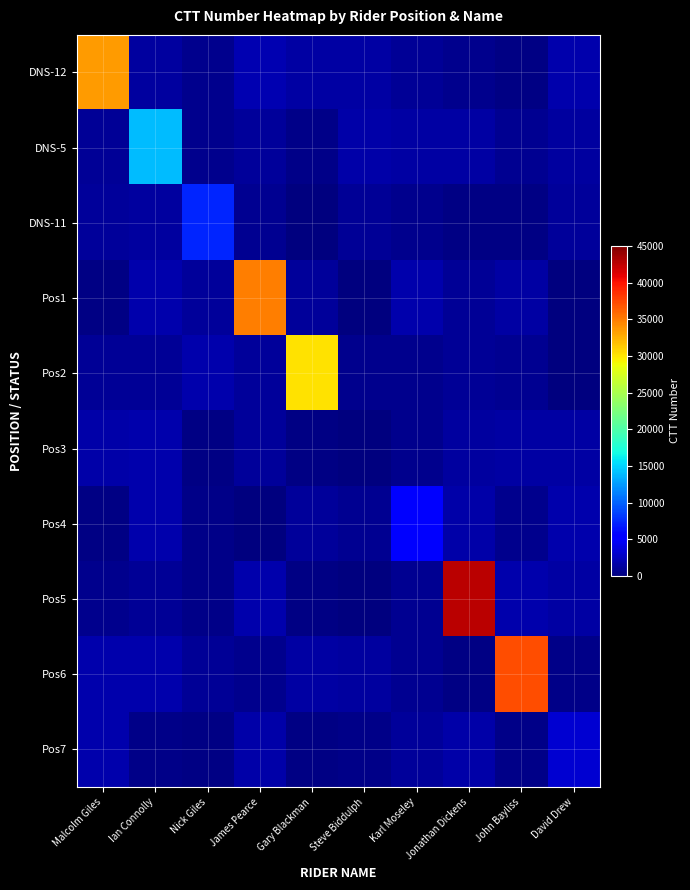

Rank the series at John Bayliss from lowest to highest value.

DNS-12, DNS-11, Pos7, Pos4, DNS-5, Pos2, Pos3, Pos1, Pos5, Pos6